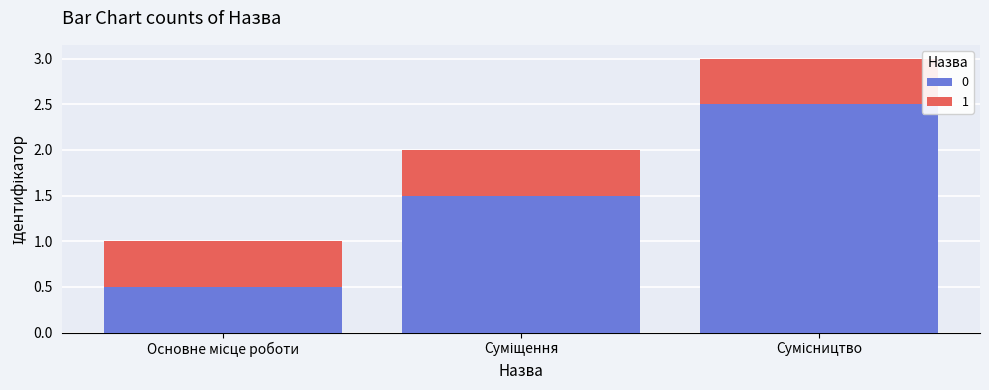

What is the highest value of the 0 series?

2.5